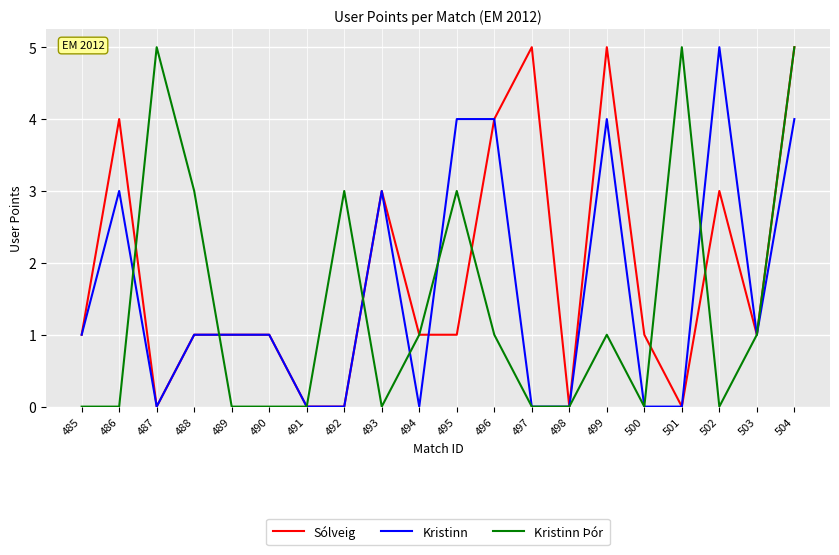

What is the sum of all Sólveig values?

37